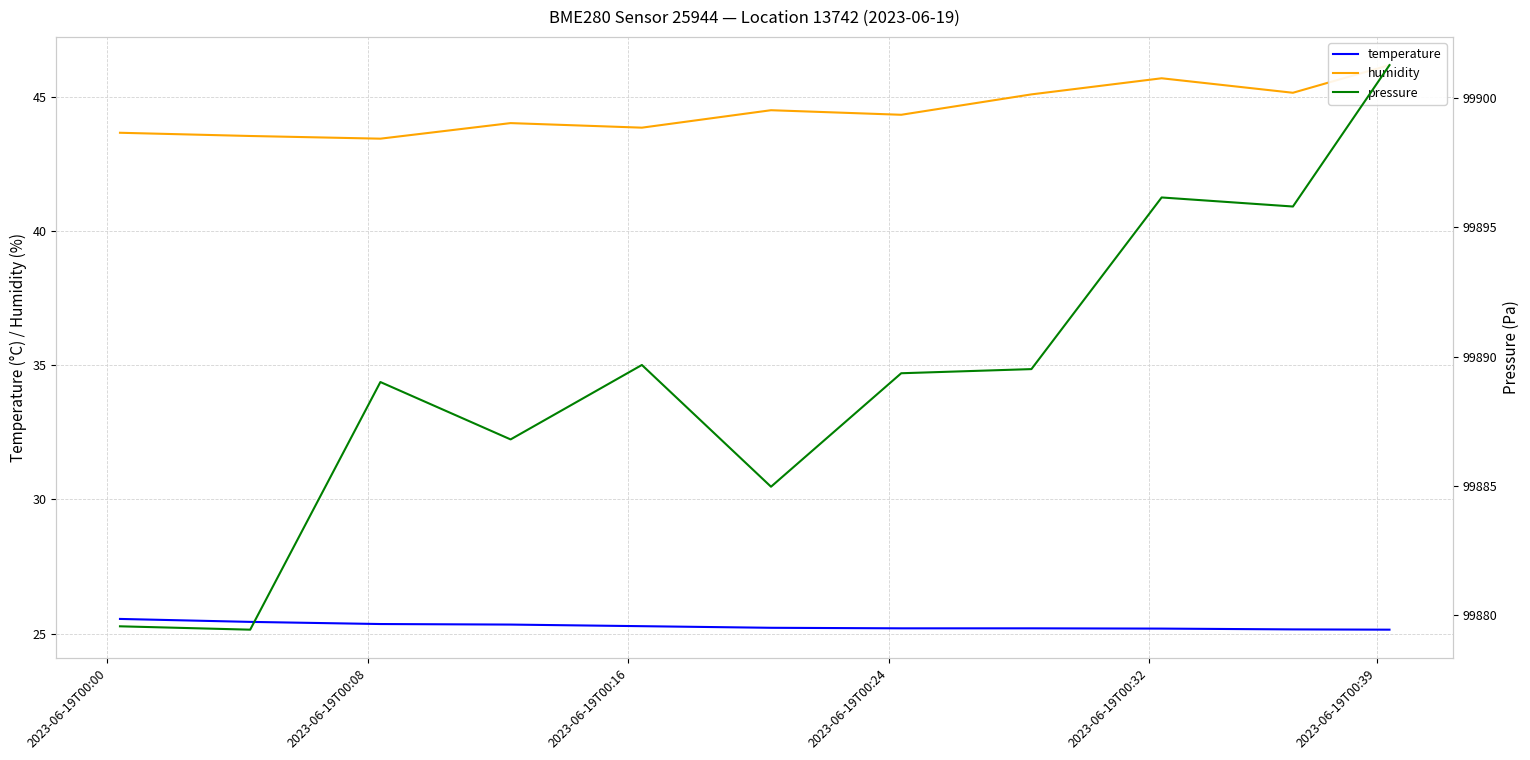

What is the difference between the maximum and second lowest values in the pressure series?

21.7